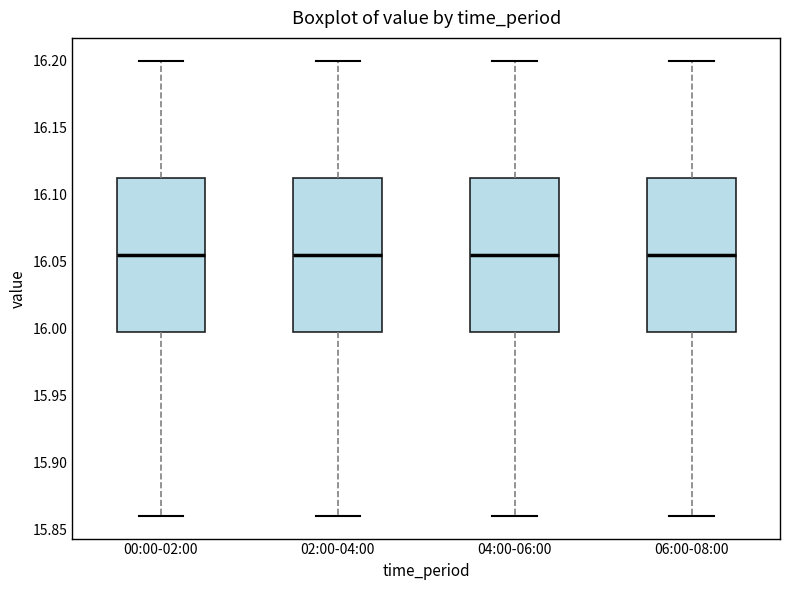

Reading left to right, transcribe this box plot: for each box, give where its median line is, the range the box spans, and where its two whiskers end, as read against the y-axis. The values are not printed on the chart, so give them approximately, as read against the axis.

00:00-02:00: median 16.055, box 16.000 to 16.115, whiskers 15.860 to 16.200
02:00-04:00: median 16.055, box 16.000 to 16.115, whiskers 15.860 to 16.200
04:00-06:00: median 16.055, box 16.000 to 16.115, whiskers 15.860 to 16.200
06:00-08:00: median 16.055, box 16.000 to 16.115, whiskers 15.860 to 16.200